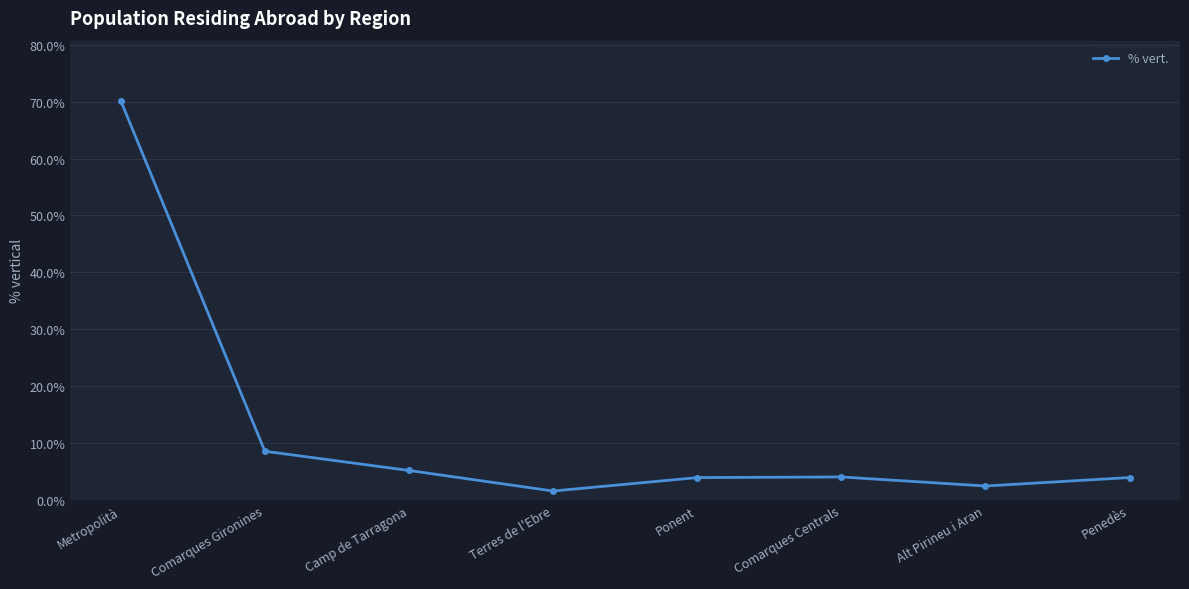

At which category does the data reach its first local valley?

Terres de l'Ebre